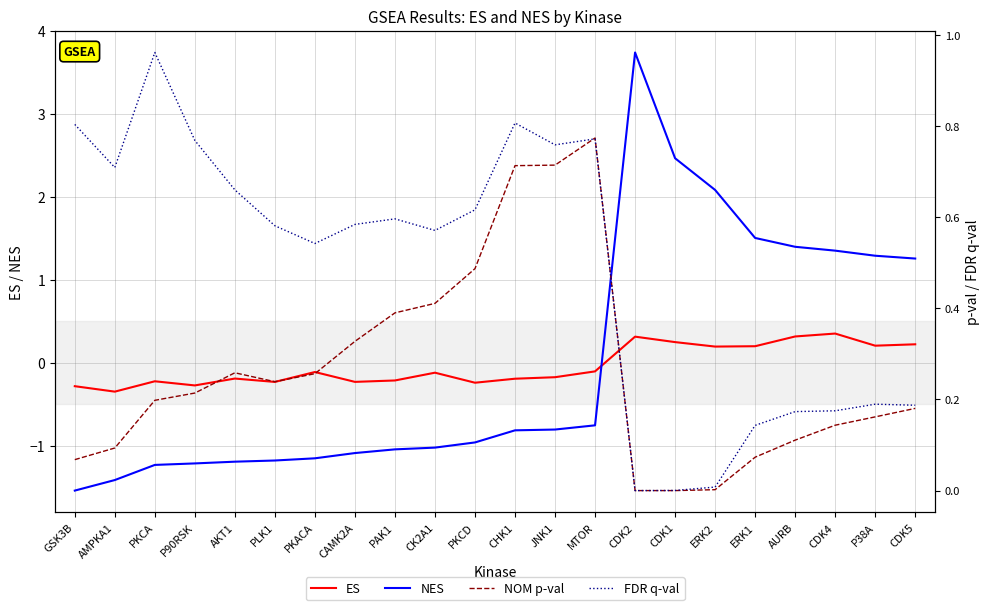

Between which two adjacent categories do ES and FDR q-val first intersect?

MTOR and CDK2